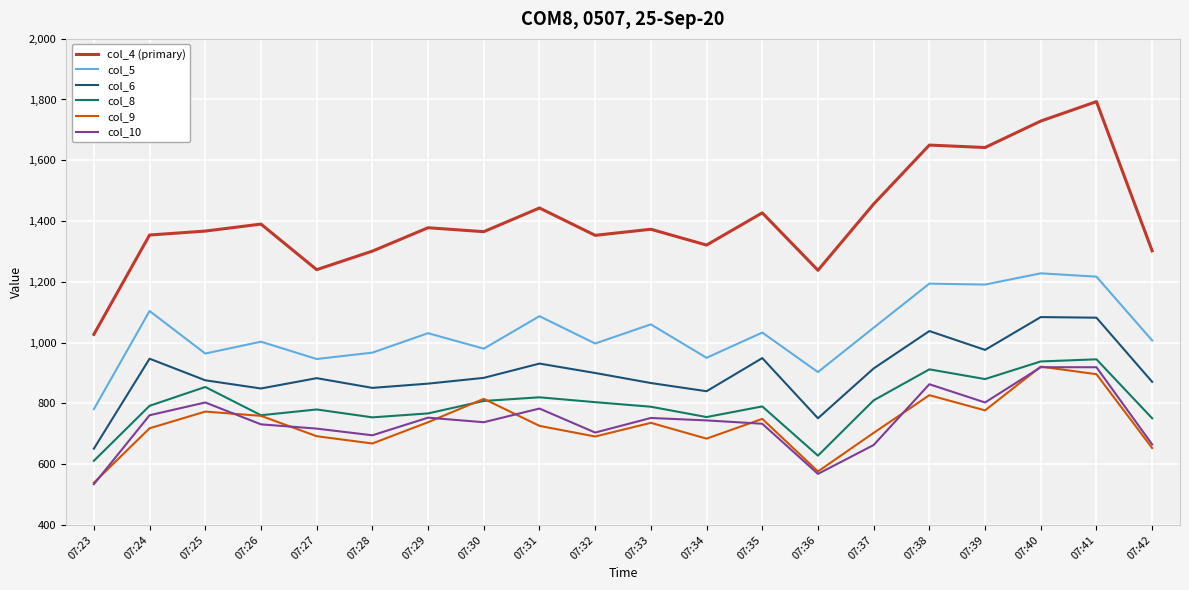

How many lines are shown in the chart?

6